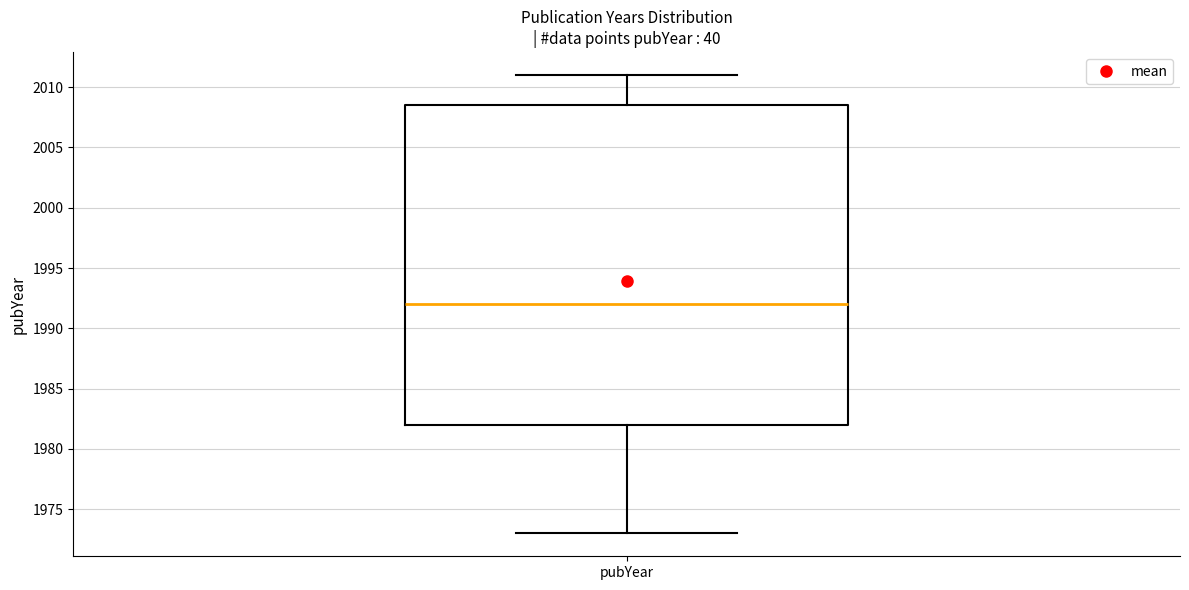

Where is the upper edge of the box for pubYear on the y-axis? The values are not printed on the chart, so give them approximately, as read against the axis.

2008.5